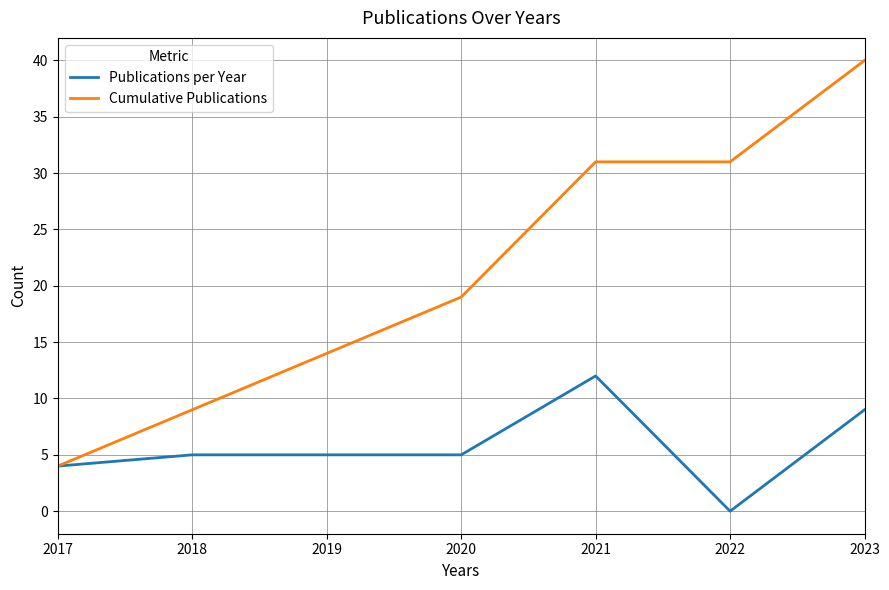

Which series has the largest total across all categories?

Cumulative Publications